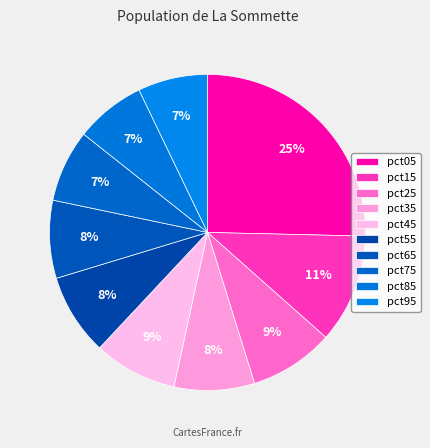

Rank the categories by value from lowest to highest.

pct95, pct85, pct75, pct65, pct35, pct55, pct45, pct25, pct15, pct05